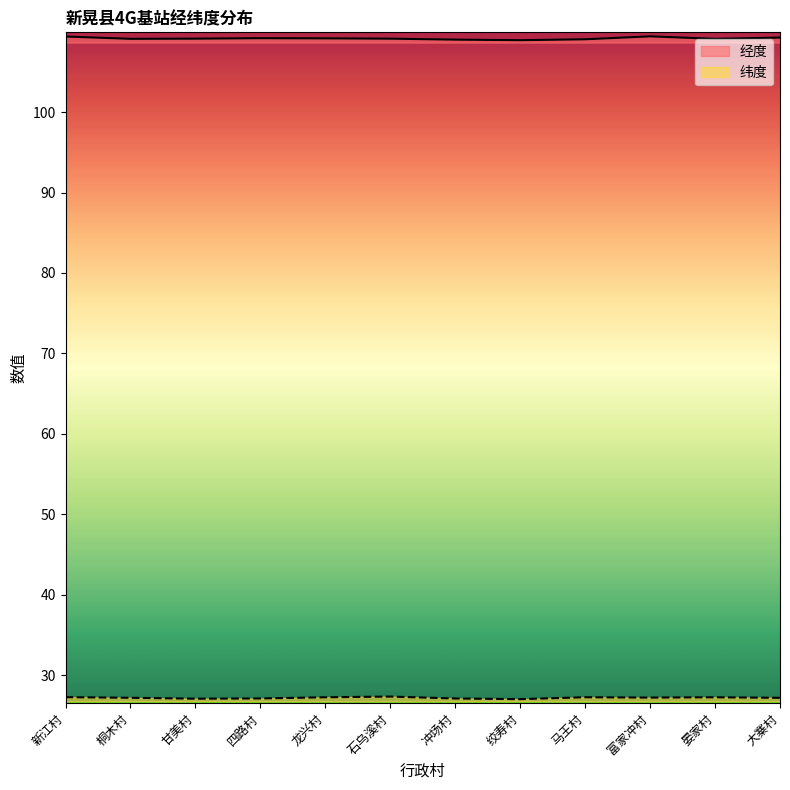

The 纬度 series shows 41.4 at 冲场村. True or false?

False